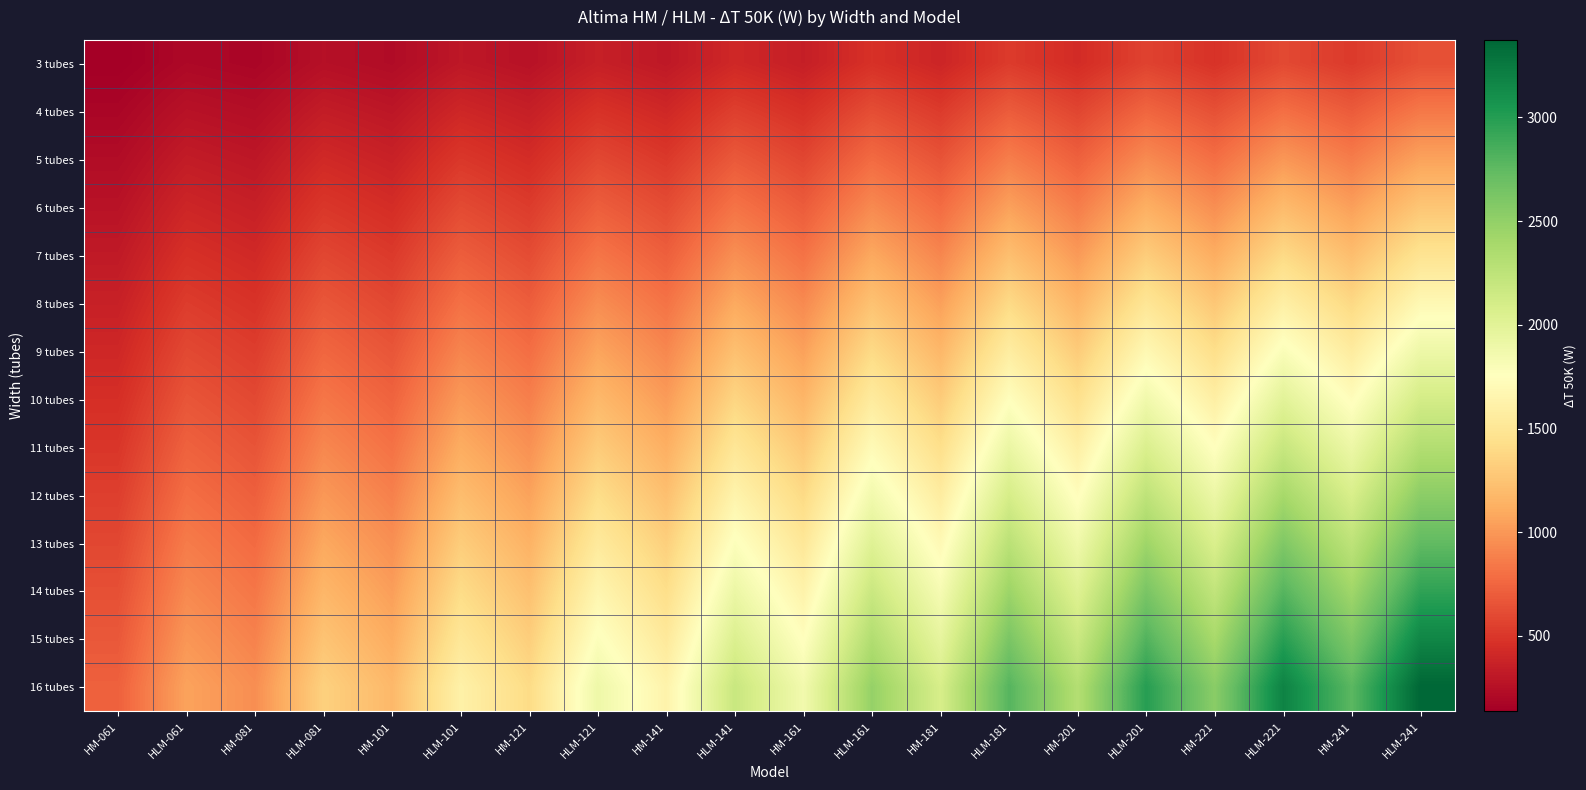

Reading left to right, extract all data points from this chart.

3 tubes: HM-061=136	HLM-061=199	HM-081=179	HLM-081=251	HM-101=221	HLM-101=302	HM-121=264	HLM-121=355	HM-141=306	HLM-141=410	HM-161=349	HLM-161=466	HM-181=391	HLM-181=524	HM-201=434	HLM-201=562	HM-221=477	HLM-221=598	HM-241=519	HLM-241=633
4 tubes: HM-061=181	HLM-061=265	HM-081=238	HLM-081=334	HM-101=295	HLM-101=403	HM-121=352	HLM-121=474	HM-141=408	HLM-141=546	HM-161=465	HLM-161=621	HM-181=522	HLM-181=698	HM-201=578	HLM-201=749	HM-221=636	HLM-221=797	HM-241=692	HLM-241=844
5 tubes: HM-061=226	HLM-061=331	HM-081=298	HLM-081=418	HM-101=369	HLM-101=504	HM-121=440	HLM-121=592	HM-141=511	HLM-141=683	HM-161=582	HLM-161=776	HM-181=652	HLM-181=873	HM-201=723	HLM-201=936	HM-221=795	HLM-221=997	HM-241=866	HLM-241=1055
6 tubes: HM-061=271	HLM-061=397	HM-081=357	HLM-081=501	HM-101=443	HLM-101=605	HM-121=527	HLM-121=710	HM-141=613	HLM-141=819	HM-161=698	HLM-161=931	HM-181=782	HLM-181=1048	HM-201=868	HLM-201=1123	HM-221=953	HLM-221=1196	HM-241=1039	HLM-241=1265
7 tubes: HM-061=316	HLM-061=463	HM-081=417	HLM-081=585	HM-101=517	HLM-101=706	HM-121=615	HLM-121=829	HM-141=715	HLM-141=956	HM-161=814	HLM-161=1086	HM-181=913	HLM-181=1222	HM-201=1012	HLM-201=1310	HM-221=1112	HLM-221=1395	HM-241=1212	HLM-241=1476
8 tubes: HM-061=362	HLM-061=530	HM-081=476	HLM-081=668	HM-101=590	HLM-101=806	HM-121=703	HLM-121=947	HM-141=817	HLM-141=1092	HM-161=930	HLM-161=1242	HM-181=1043	HLM-181=1397	HM-201=1157	HLM-201=1498	HM-221=1271	HLM-221=1594	HM-241=1385	HLM-241=1687
9 tubes: HM-061=407	HLM-061=596	HM-081=536	HLM-081=752	HM-101=664	HLM-101=907	HM-121=791	HLM-121=1066	HM-141=919	HLM-141=1229	HM-161=1047	HLM-161=1397	HM-181=1174	HLM-181=1571	HM-201=1301	HLM-201=1685	HM-221=1430	HLM-221=1794	HM-241=1558	HLM-241=1898
10 tubes: HM-061=452	HLM-061=662	HM-081=595	HLM-081=835	HM-101=738	HLM-101=1008	HM-121=879	HLM-121=1184	HM-141=1021	HLM-141=1365	HM-161=1163	HLM-161=1552	HM-181=1304	HLM-181=1746	HM-201=1446	HLM-201=1872	HM-221=1589	HLM-221=1993	HM-241=1731	HLM-241=2109
11 tubes: HM-061=497	HLM-061=728	HM-081=655	HLM-081=919	HM-101=812	HLM-101=1109	HM-121=967	HLM-121=1302	HM-141=1123	HLM-141=1502	HM-161=1279	HLM-161=1707	HM-181=1434	HLM-181=1921	HM-201=1591	HLM-201=2059	HM-221=1748	HLM-221=2192	HM-241=1904	HLM-241=2320
12 tubes: HM-061=542	HLM-061=794	HM-081=714	HLM-081=1002	HM-101=886	HLM-101=1210	HM-121=1055	HLM-121=1421	HM-141=1225	HLM-141=1638	HM-161=1396	HLM-161=1862	HM-181=1565	HLM-181=2095	HM-201=1735	HLM-201=2246	HM-221=1907	HLM-221=2392	HM-241=2077	HLM-241=2531
13 tubes: HM-061=588	HLM-061=861	HM-081=774	HLM-081=1086	HM-101=959	HLM-101=1310	HM-121=1143	HLM-121=1539	HM-141=1327	HLM-141=1775	HM-161=1512	HLM-161=2018	HM-181=1695	HLM-181=2270	HM-201=1880	HLM-201=2434	HM-221=2066	HLM-221=2591	HM-241=2250	HLM-241=2742
14 tubes: HM-061=633	HLM-061=927	HM-081=833	HLM-081=1169	HM-101=1033	HLM-101=1411	HM-121=1231	HLM-121=1658	HM-141=1429	HLM-141=1911	HM-161=1628	HLM-161=2173	HM-181=1826	HLM-181=2444	HM-201=2024	HLM-201=2621	HM-221=2225	HLM-221=2790	HM-241=2423	HLM-241=2953
15 tubes: HM-061=678	HLM-061=993	HM-081=893	HLM-081=1253	HM-101=1107	HLM-101=1512	HM-121=1319	HLM-121=1776	HM-141=1532	HLM-141=2048	HM-161=1745	HLM-161=2328	HM-181=1956	HLM-181=2619	HM-201=2169	HLM-201=2808	HM-221=2384	HLM-221=2990	HM-241=2597	HLM-241=3164
16 tubes: HM-061=723	HLM-061=1059	HM-081=952	HLM-081=1336	HM-101=1181	HLM-101=1613	HM-121=1406	HLM-121=1894	HM-141=1634	HLM-141=2184	HM-161=1861	HLM-161=2483	HM-181=2086	HLM-181=2794	HM-201=2314	HLM-201=2995	HM-221=2542	HLM-221=3189	HM-241=2770	HLM-241=3374